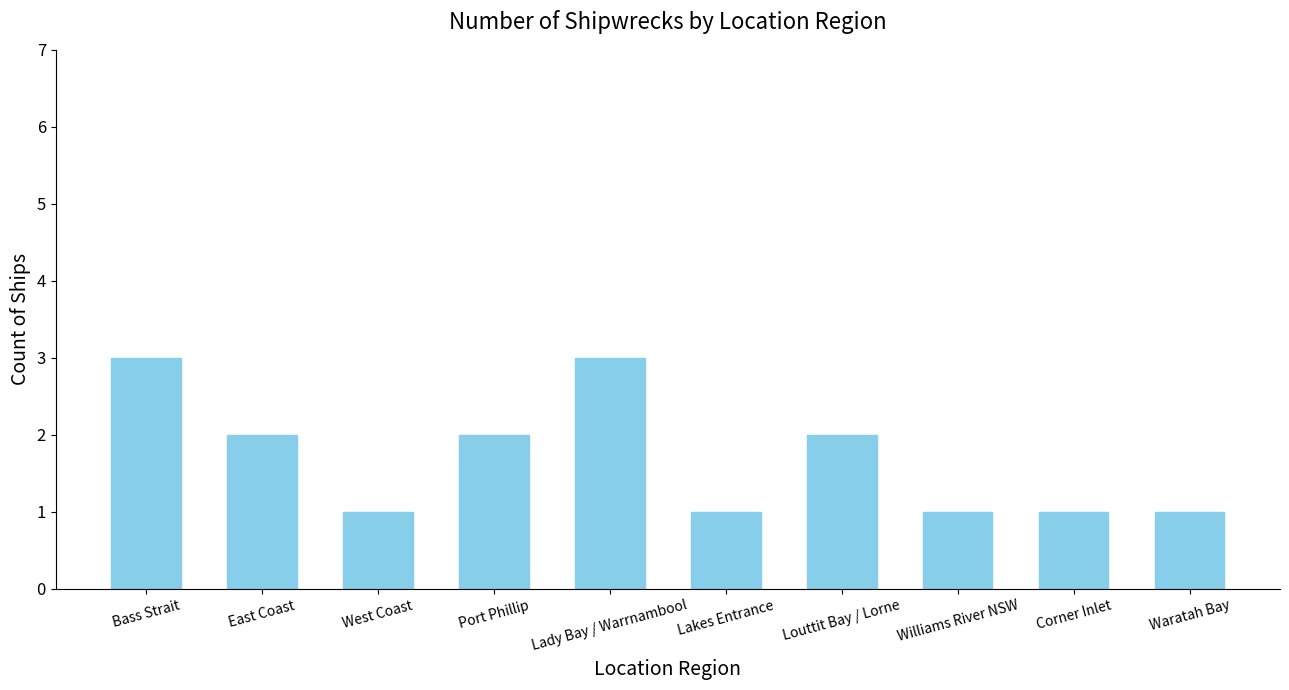

What is the approximate value at East Coast?

2